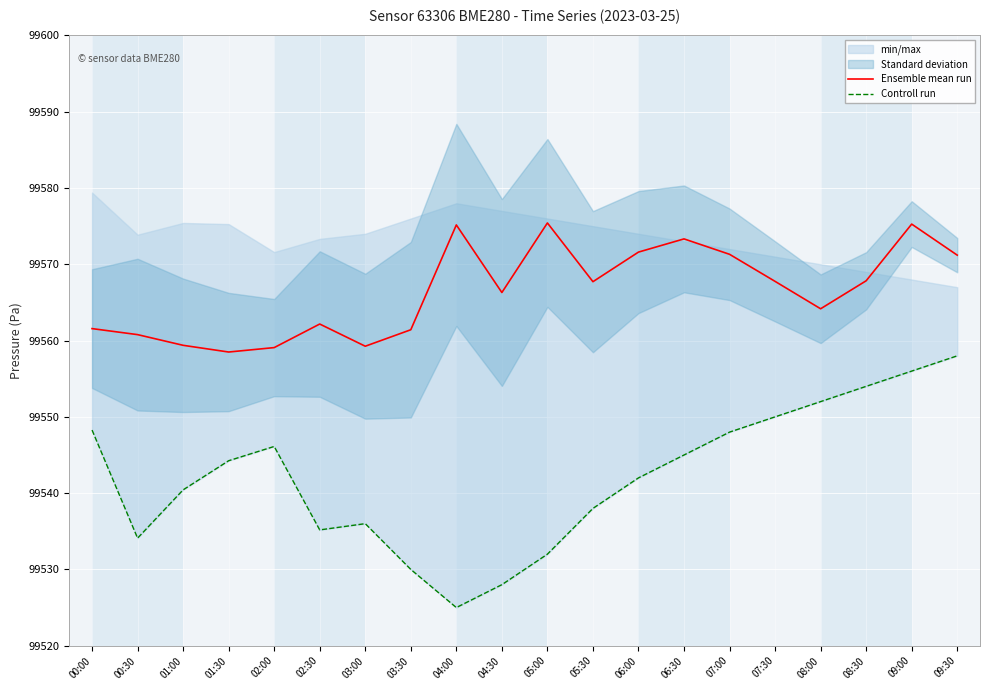

What is the spread (max minus min) of values at 04:30?

38.3